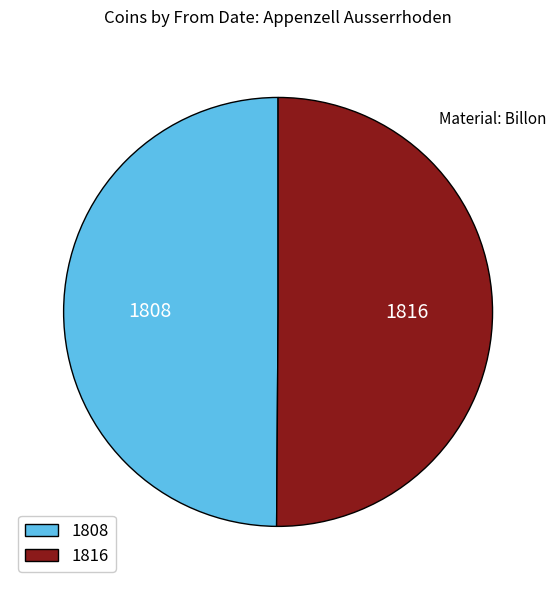

Combined, do 1808 and 1816 account for over 50%?

Yes